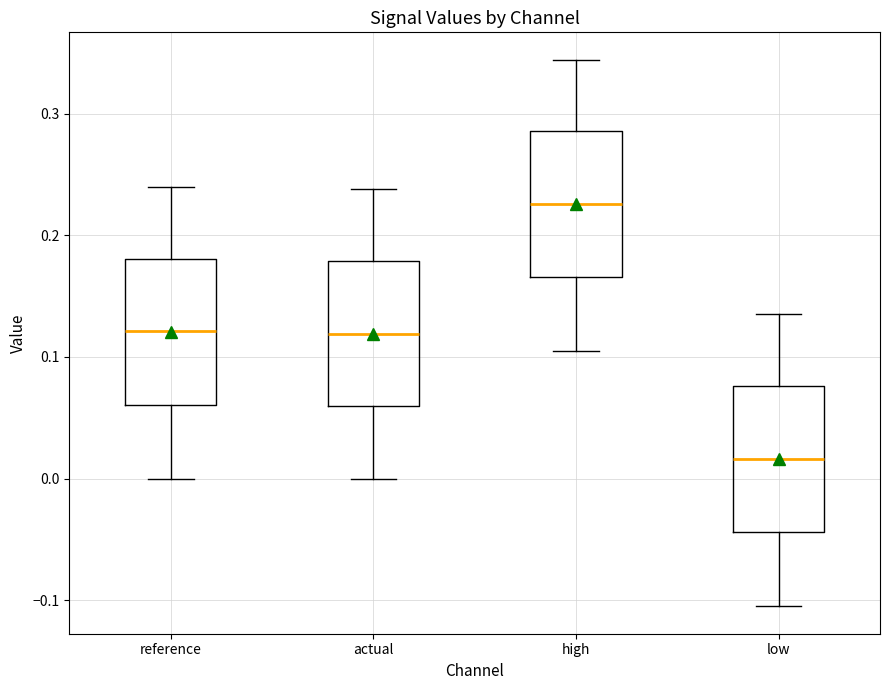

Which box's median line is the highest?

high